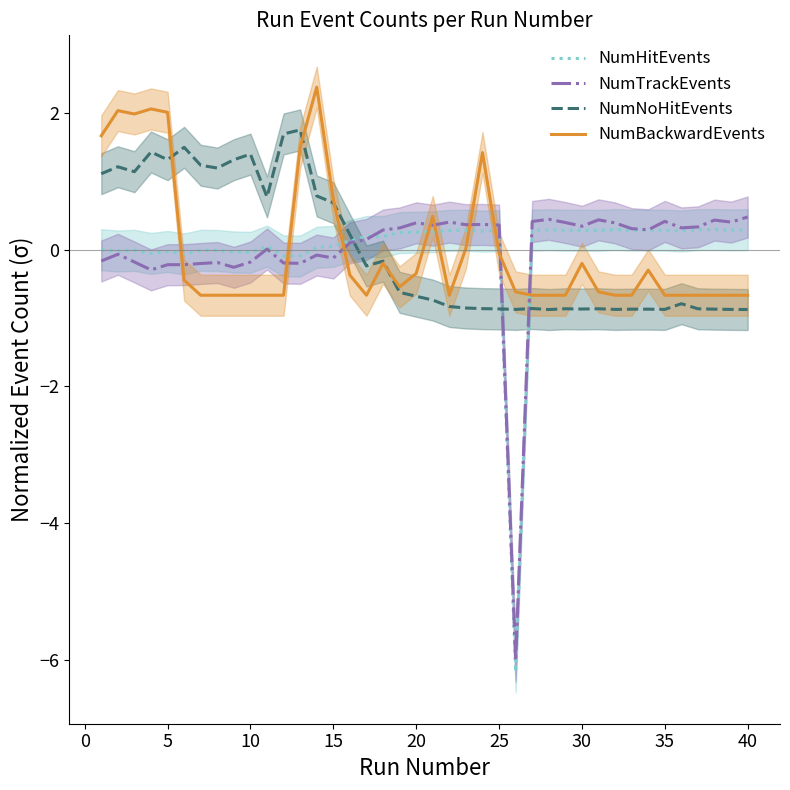

What are all the series names shown in the legend?

NumHitEvents, NumTrackEvents, NumNoHitEvents, NumBackwardEvents